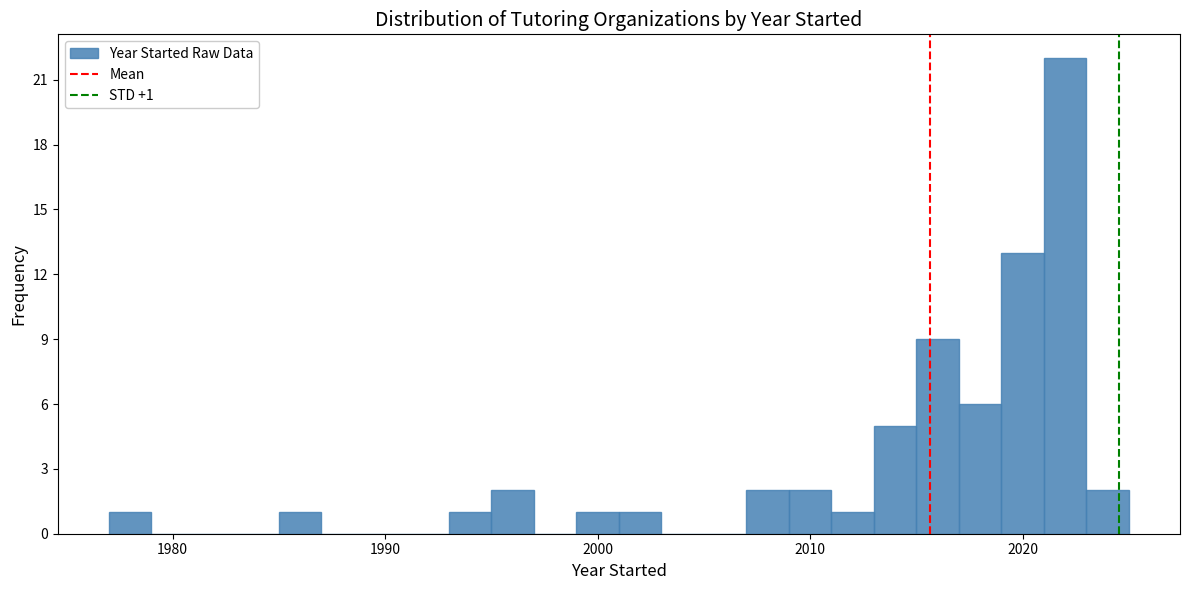

Read against the x-axis, roughly where is the centre of the tallest bar?

2022